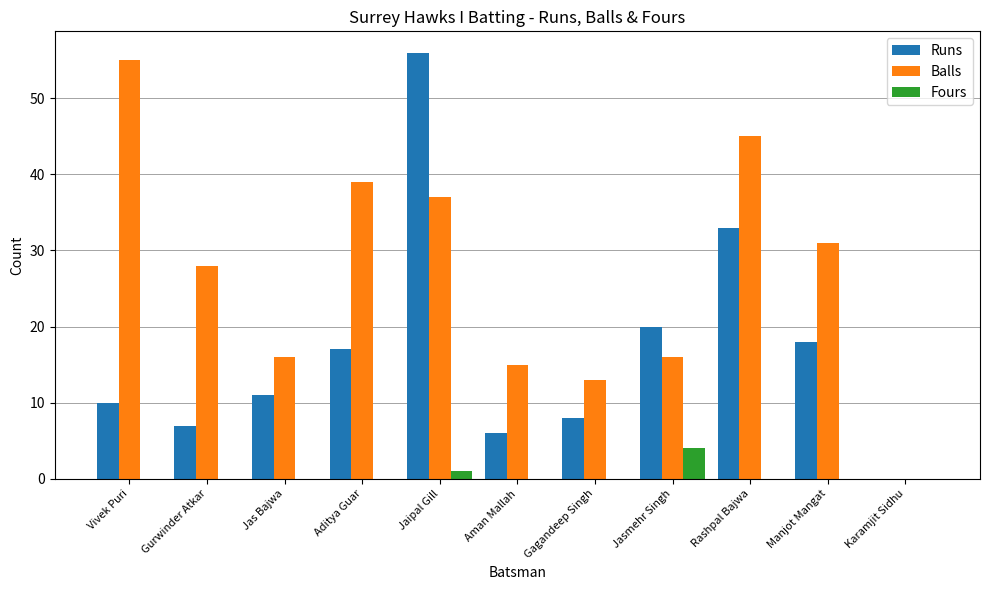

What is the sum of the Balls values at Vivek Puri and Jaipal Gill?

92